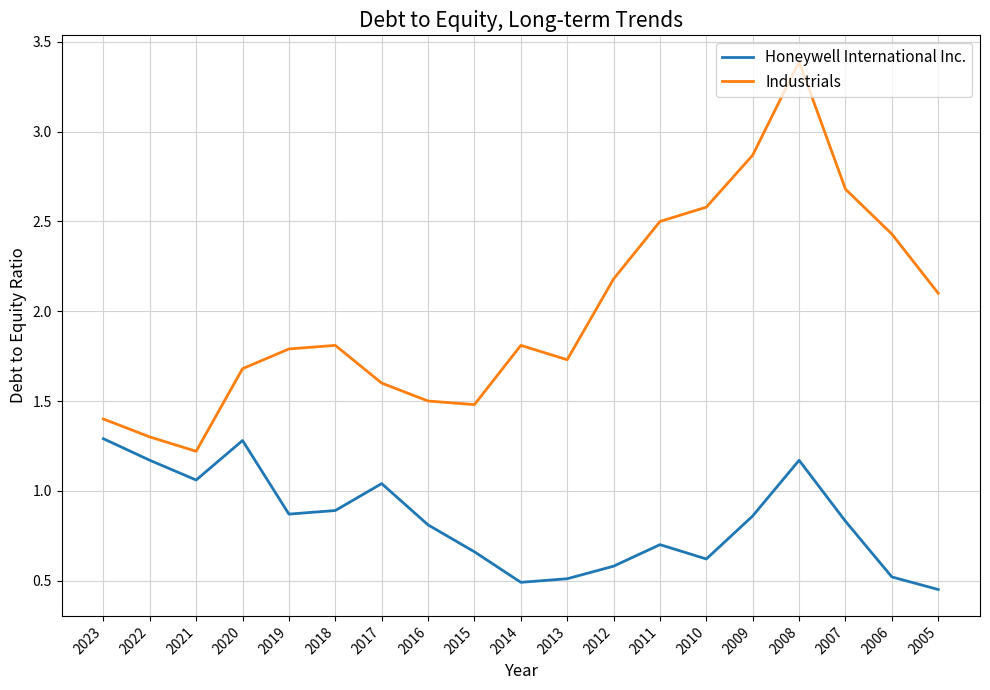

How many lines are shown in the chart?

2